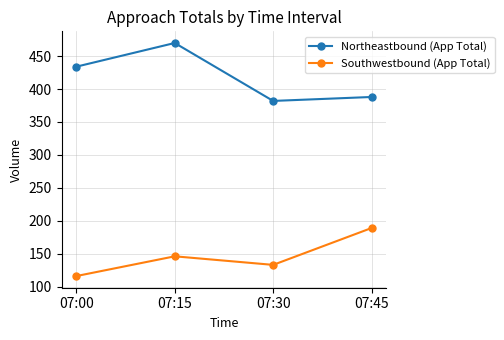

Reading left to right, transcribe all the data shown in this chart.

Northeastbound (App Total): 434	470	382	388
Southwestbound (App Total): 116	146	133	189